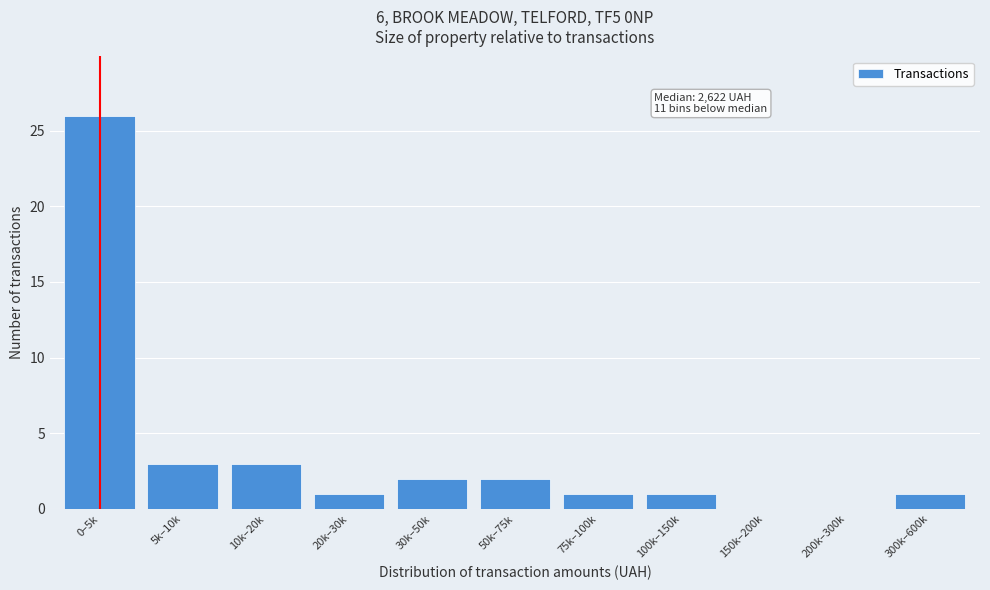

Reading right to left, extract all data points from this chart.

300k–600k=1	200k–300k=0	150k–200k=0	100k–150k=1	75k–100k=1	50k–75k=2	30k–50k=2	20k–30k=1	10k–20k=3	5k–10k=3	0–5k=26